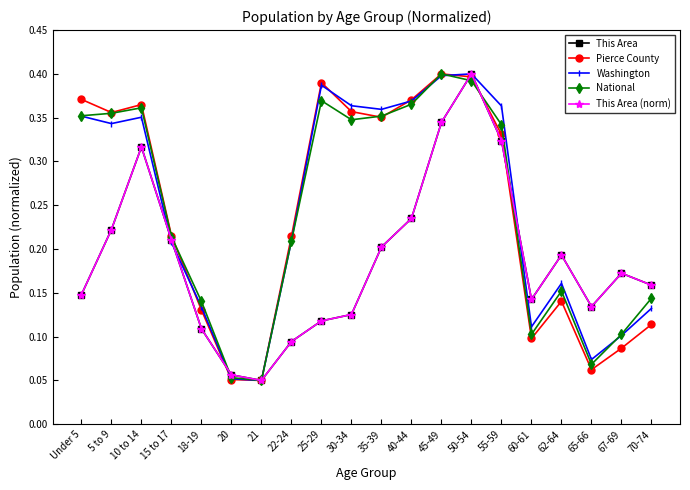

How many data points does each series have?

20